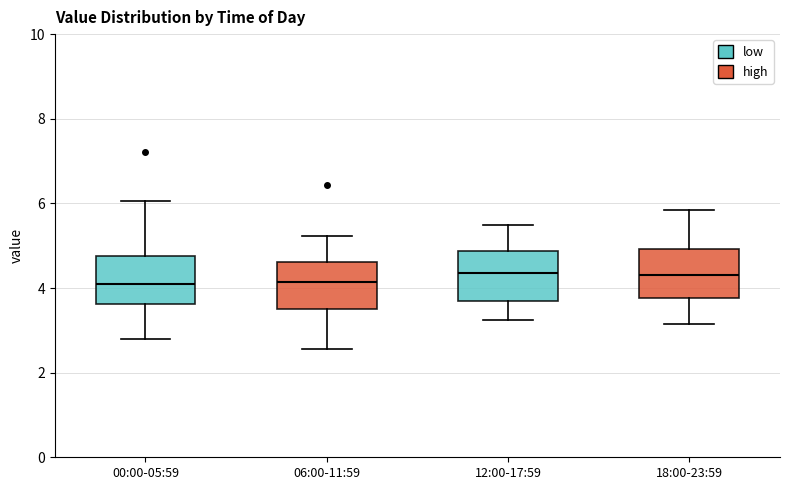

Reading left to right, transcribe this box plot: for each box, give where its median line is, the range the box spans, and where its two whiskers end, as read against the y-axis. The values are not printed on the chart, so give them approximately, as read against the axis.

00:00-05:59: median 4.0, box 3.6 to 4.8, whiskers 2.8 to 6.0
06:00-11:59: median 4.2, box 3.4 to 4.6, whiskers 2.6 to 5.2
12:00-17:59: median 4.4, box 3.6 to 4.8, whiskers 3.2 to 5.6
18:00-23:59: median 4.4, box 3.8 to 5.0, whiskers 3.2 to 5.8